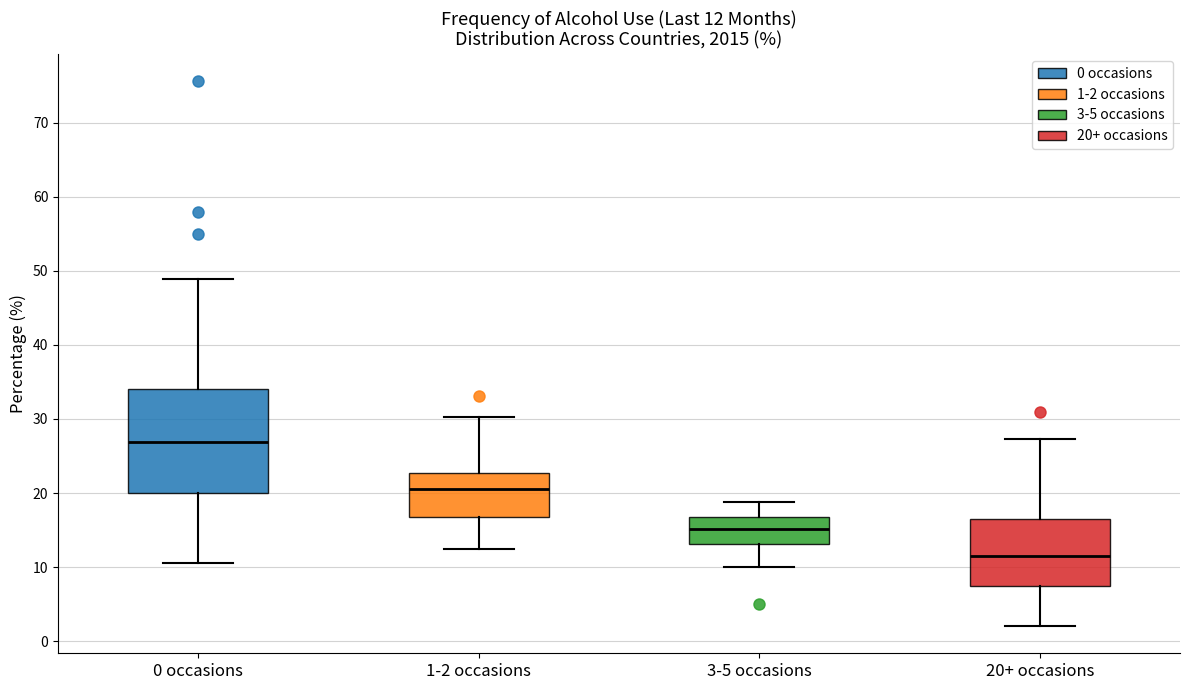

Which box's median line is the lowest?

20+ occasions